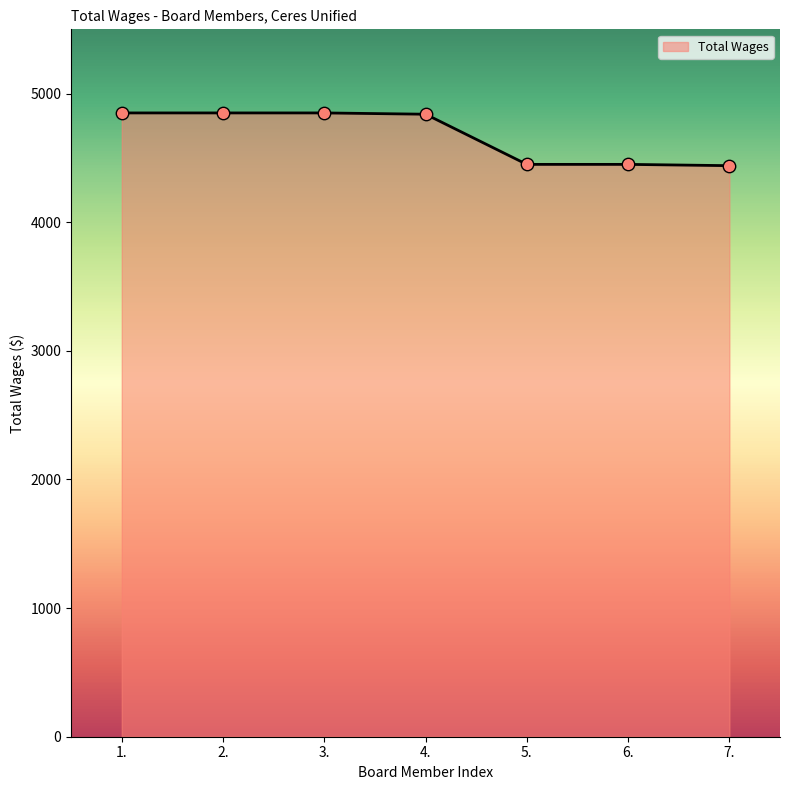

What is the change in value from 3. to 4.?

-10